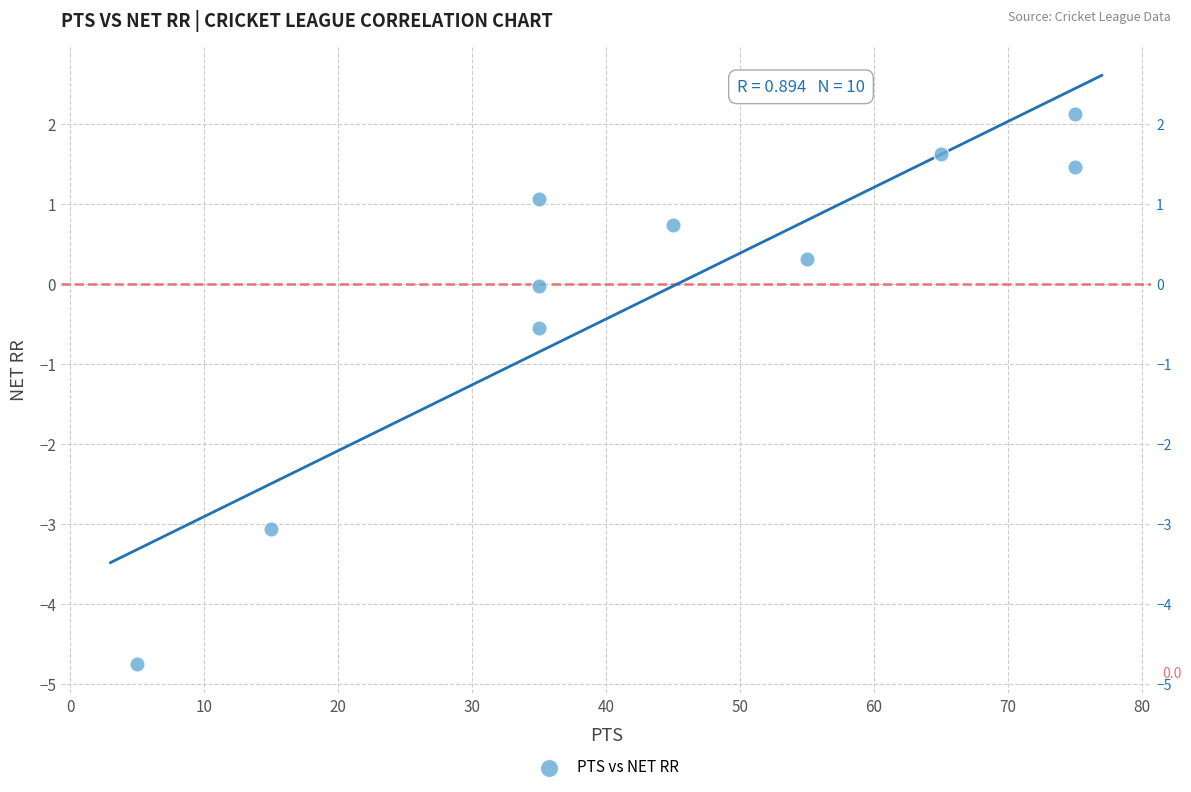

What is the range of Y values (max minus min)?

6.9